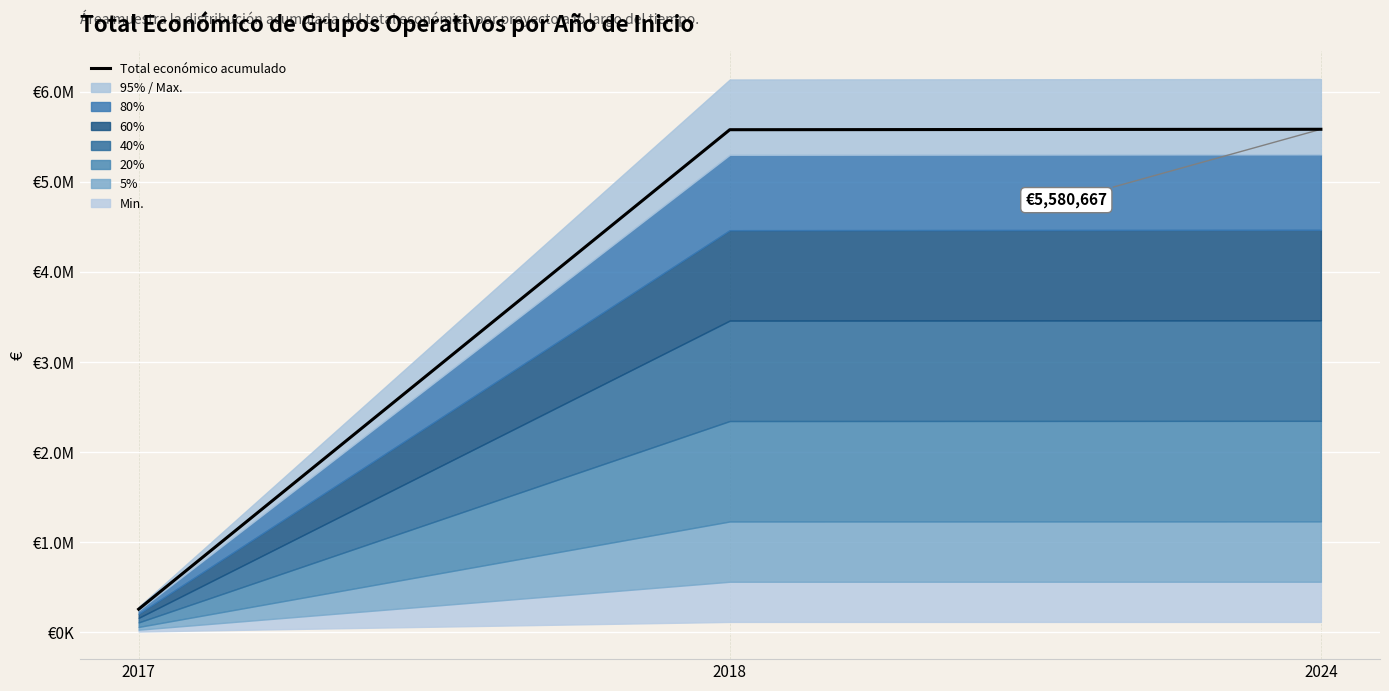

Reading right to left, transcribe all the data shown in this chart.

2024=5580667	2018=5575867	2017=253160